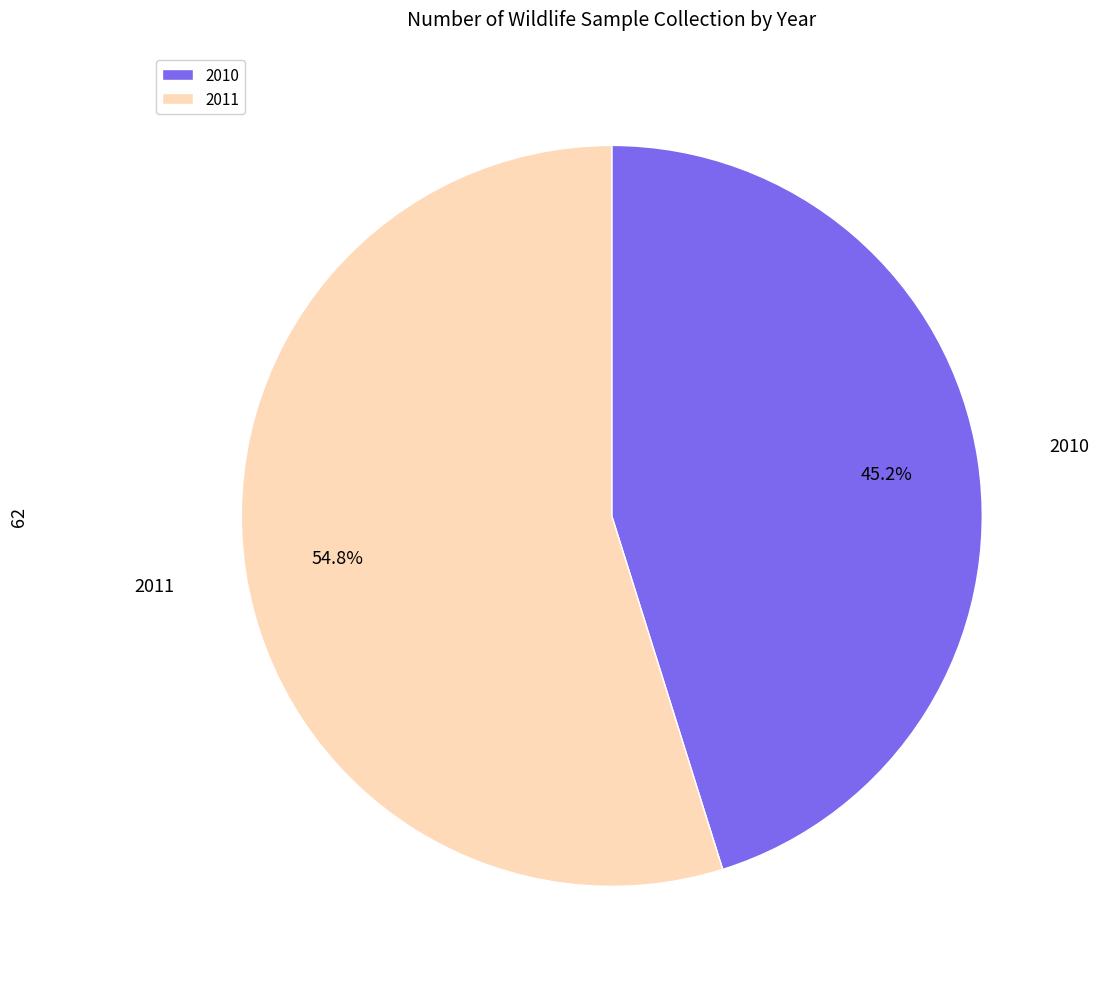

Combined, do 2010 and 2011 account for over 50%?

Yes